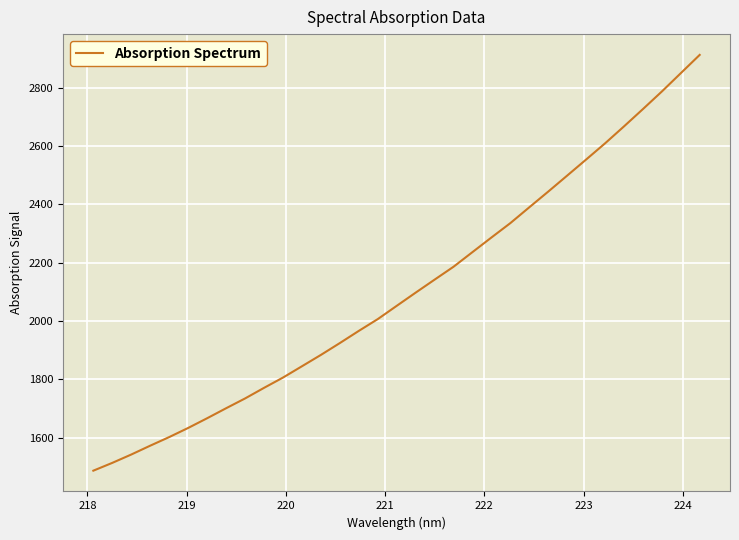

What is the greatest value displayed?

2912.1